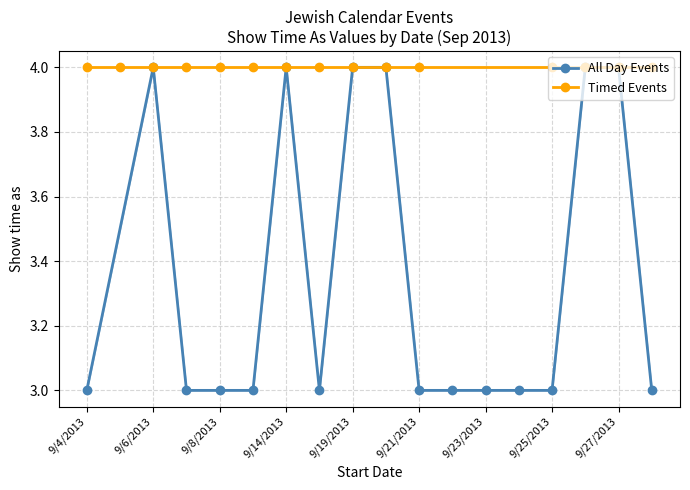

How many distinct data groups are displayed?

2